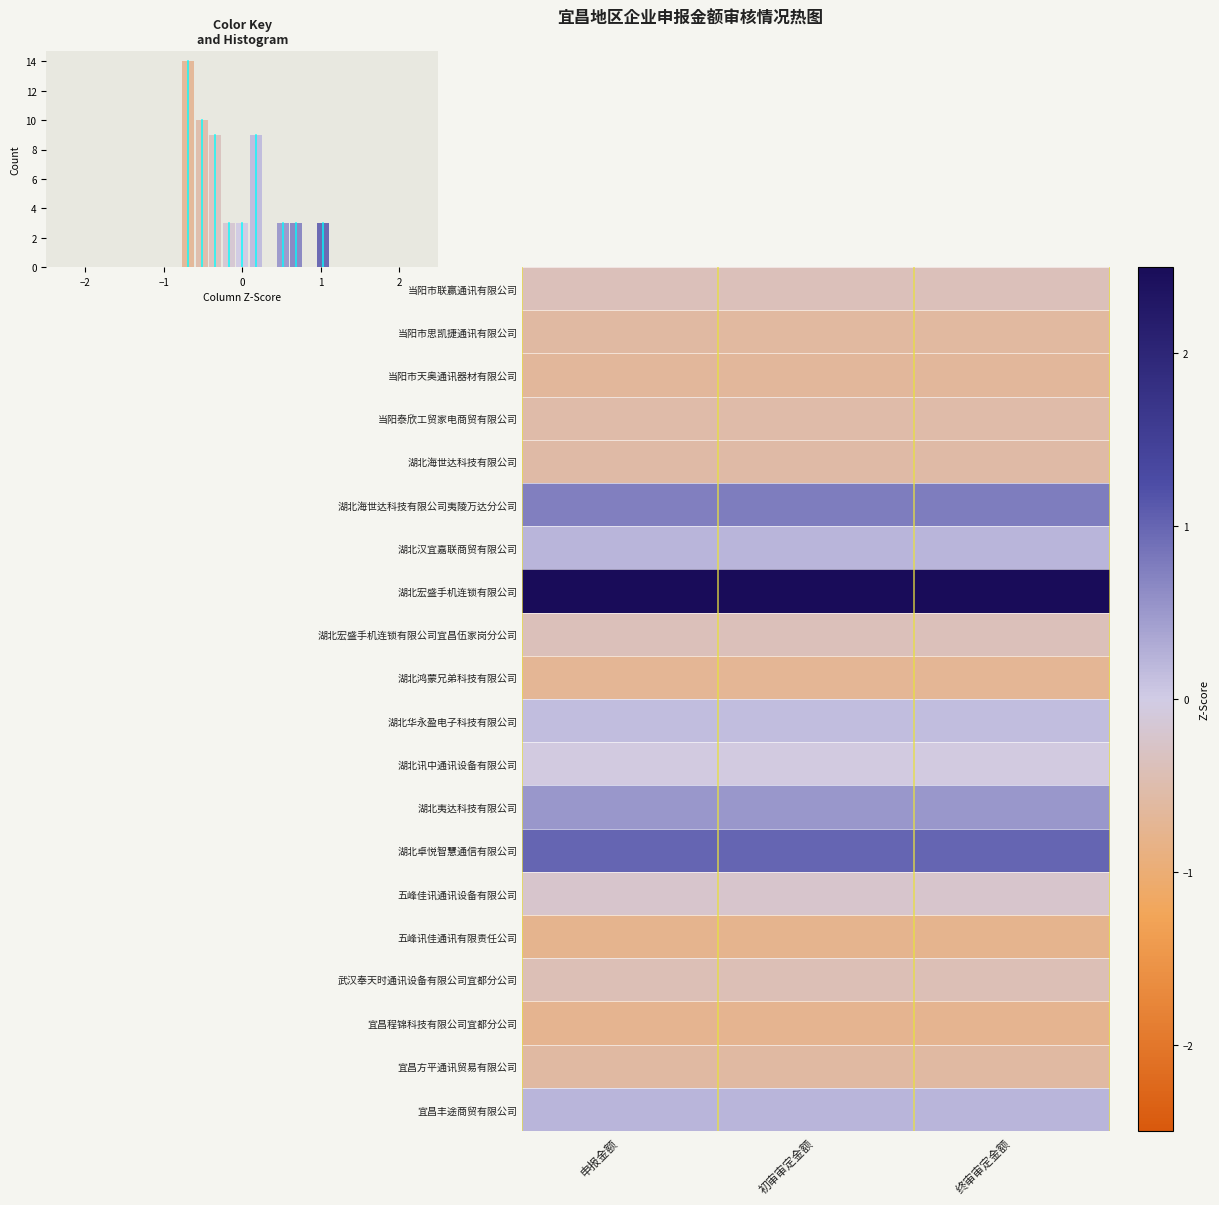

Which has a higher value, 申报金额 or 终审审定金额?

终审审定金额